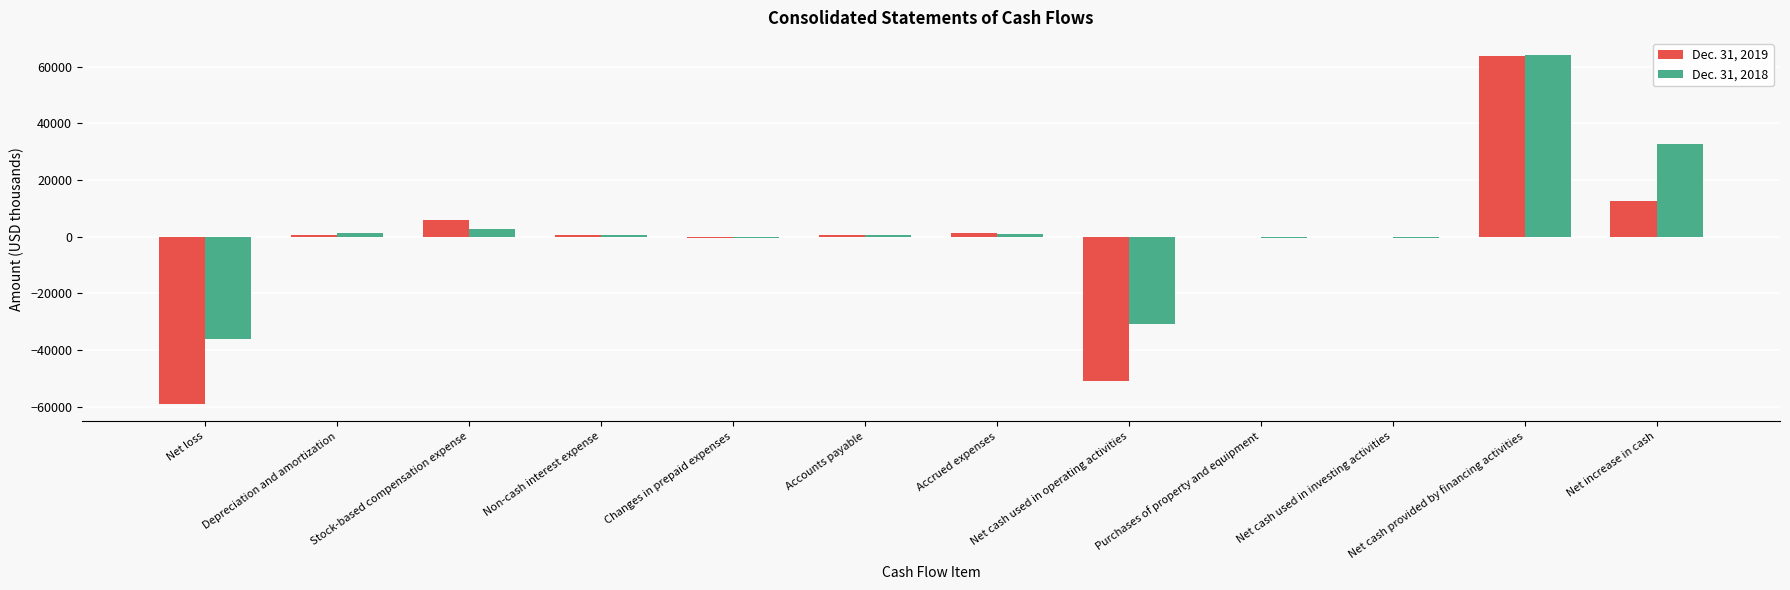

True or false: Dec. 31, 2019 has a value of -70597 at Net cash used in operating activities.

False